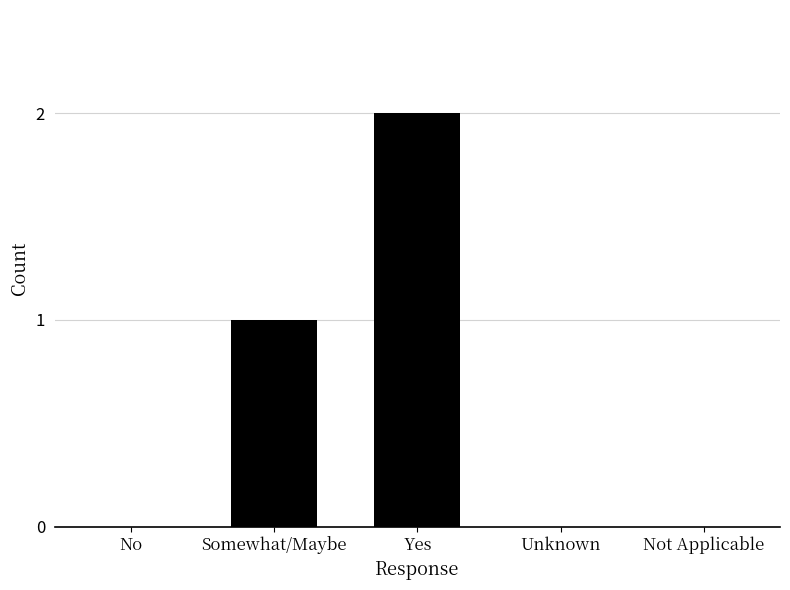

Reading left to right, what are all the values shown in this chart?

No=0	Somewhat/Maybe=1	Yes=2	Unknown=0	Not Applicable=0